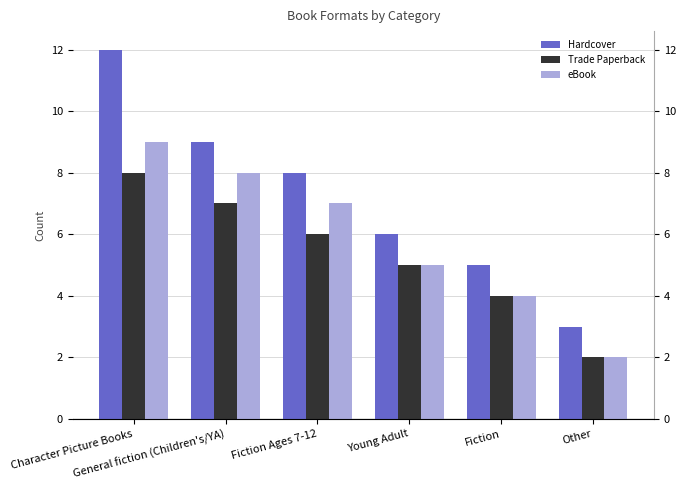

Reading right to left, extract all data points from this chart.

Hardcover: 3	5	6	8	9	12
Trade Paperback: 2	4	5	6	7	8
eBook: 2	4	5	7	8	9